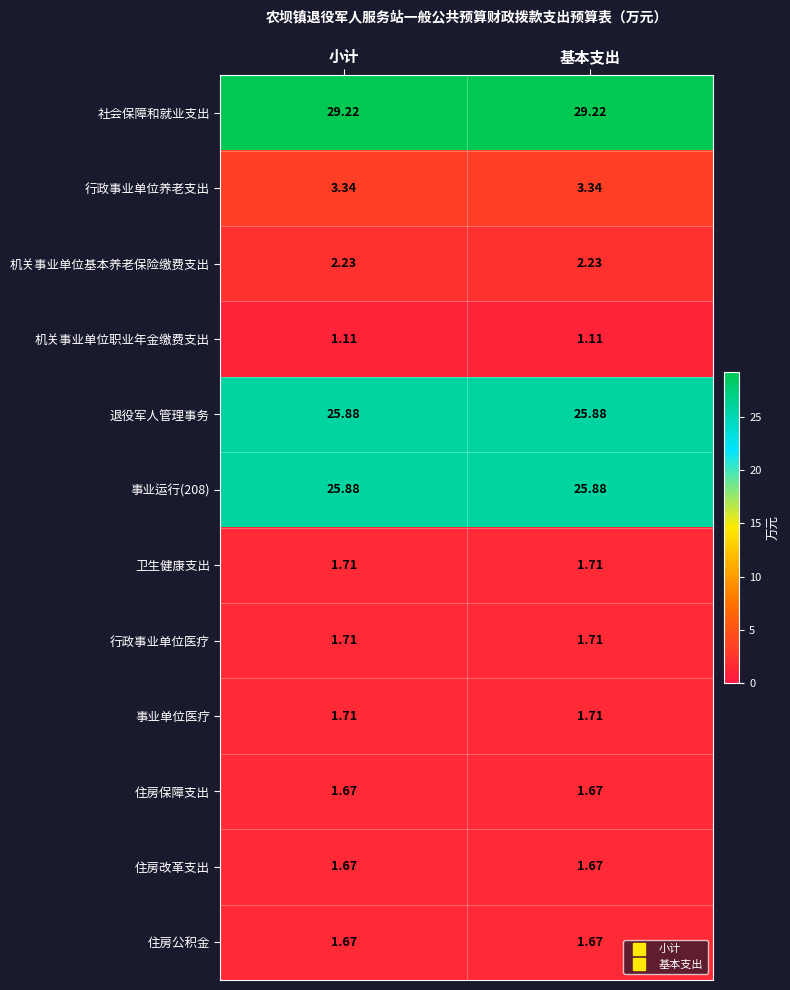

Is the value of 卫生健康支出 at 基本支出 greater than the value of 社会保障和就业支出 at 基本支出?

No